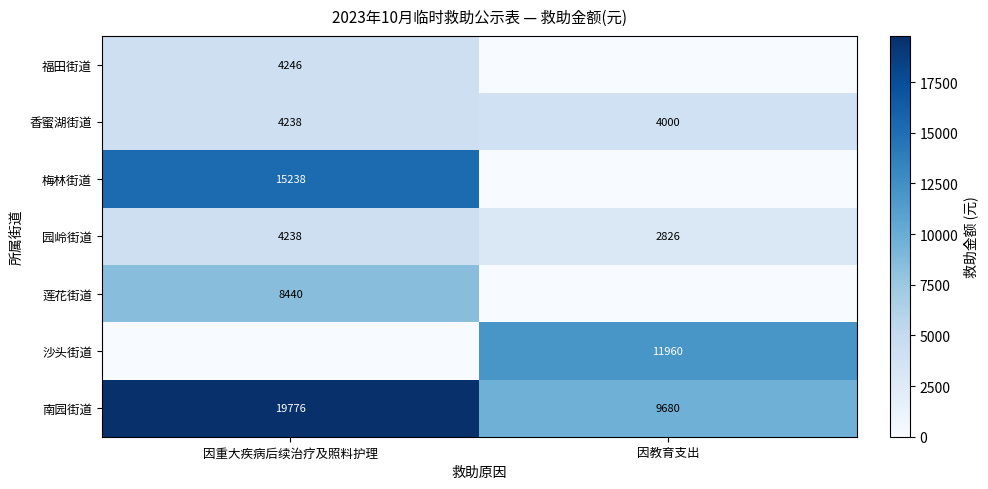

The value of 香蜜湖街道 at 因重大疾病后续治疗及照料护理 is 7599. True or false?

False